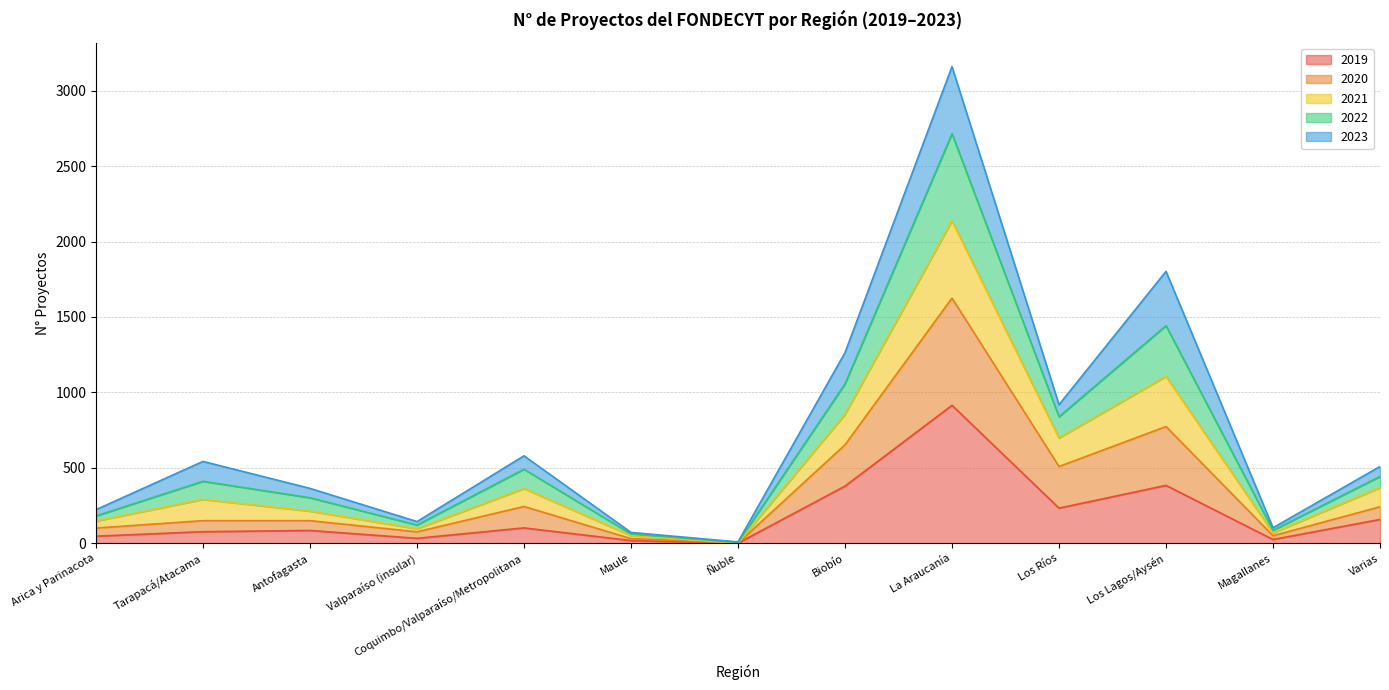

What are all the series names shown in the legend?

2019, 2020, 2021, 2022, 2023